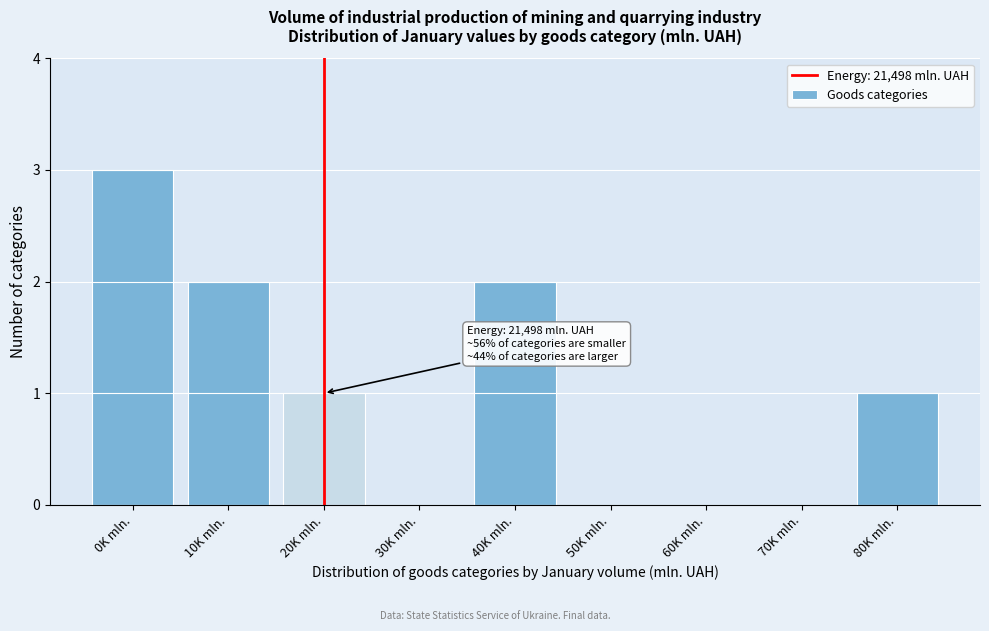

Reading right to left, transcribe all the data shown in this chart.

80K mln.=1	70K mln.=0	60K mln.=0	50K mln.=0	40K mln.=2	30K mln.=0	20K mln.=1	10K mln.=2	0K mln.=3